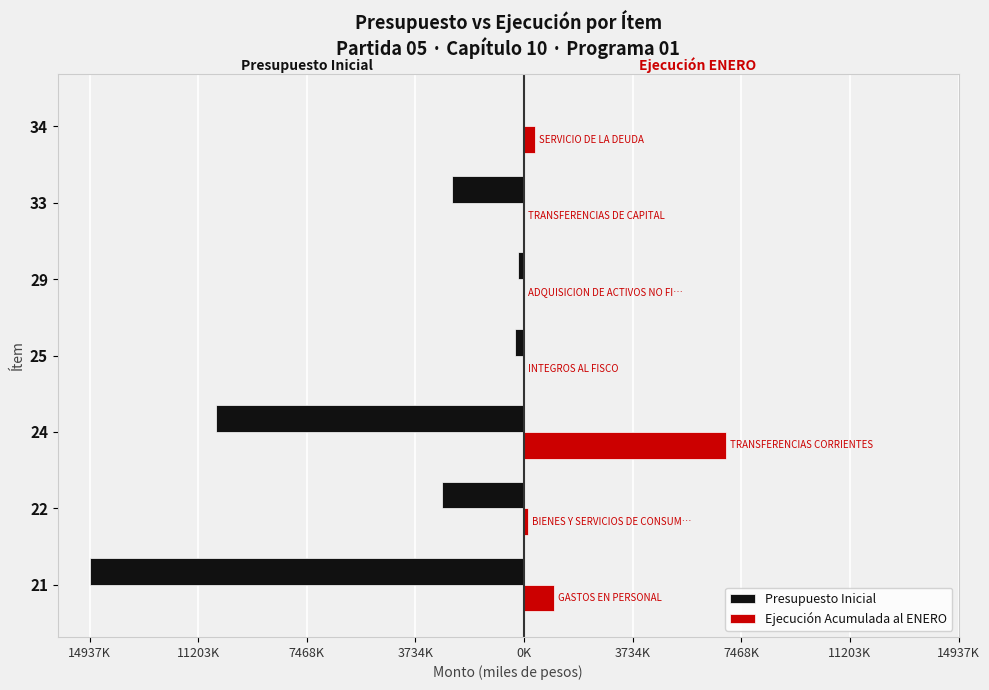

What is the minimum value for Presupuesto Inicial?

-14937334